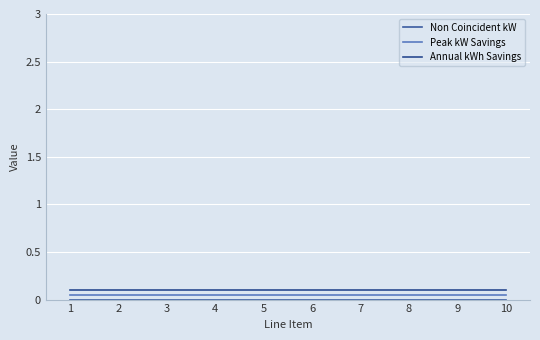

How many lines are shown in the chart?

3